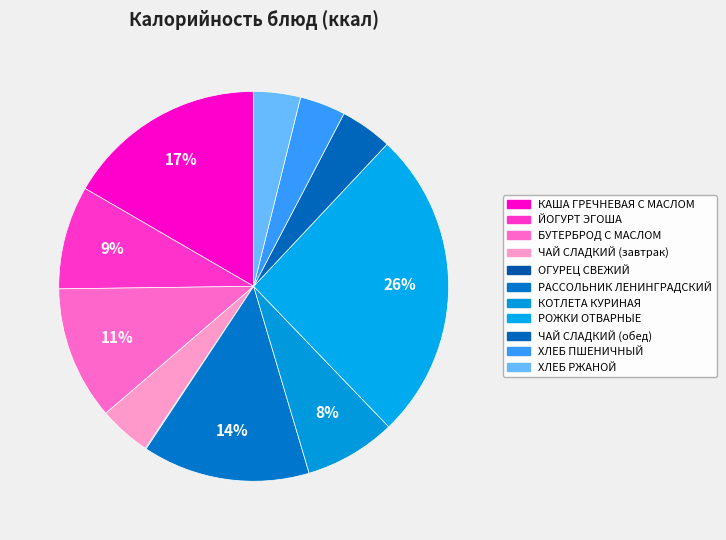

What percentage is the ЧАЙ СЛАДКИЙ (завтрак) slice, to the nearest percent?

4%